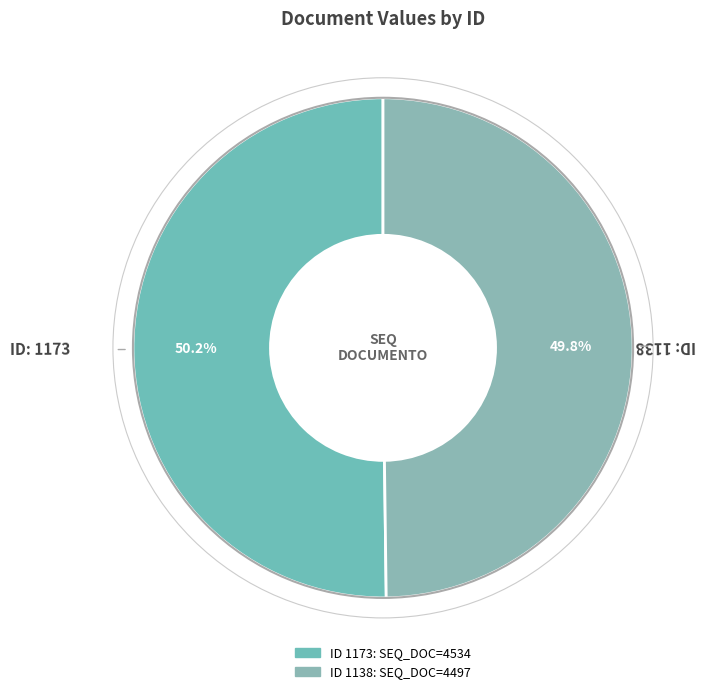

To the nearest percent, what is the average slice percentage?

50%